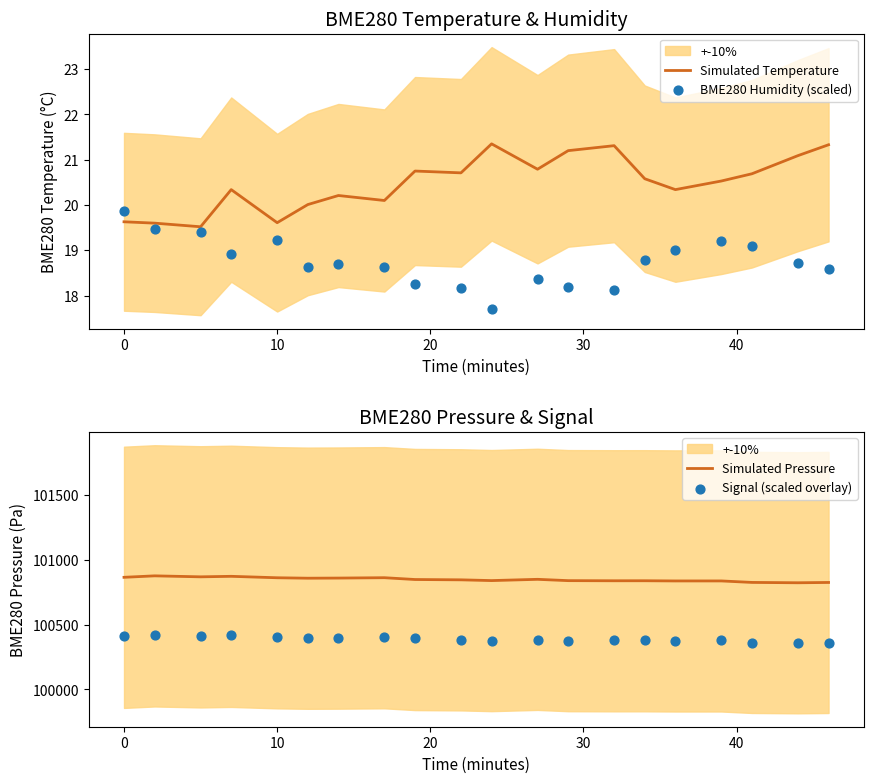

True or false: Simulated Temperature has a value of 31.5 at 10.

False